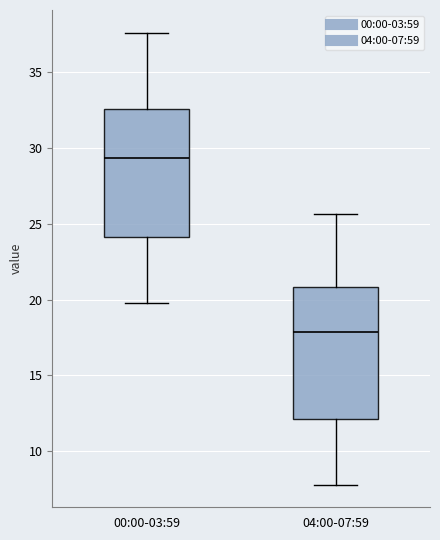

Reading left to right, transcribe this box plot: for each box, give where its median line is, the range the box spans, and where its two whiskers end, as read against the y-axis. The values are not printed on the chart, so give them approximately, as read against the axis.

00:00-03:59: median 29.5, box 24.0 to 32.5, whiskers 20.0 to 37.5
04:00-07:59: median 18.0, box 12.0 to 21.0, whiskers 8.0 to 25.5